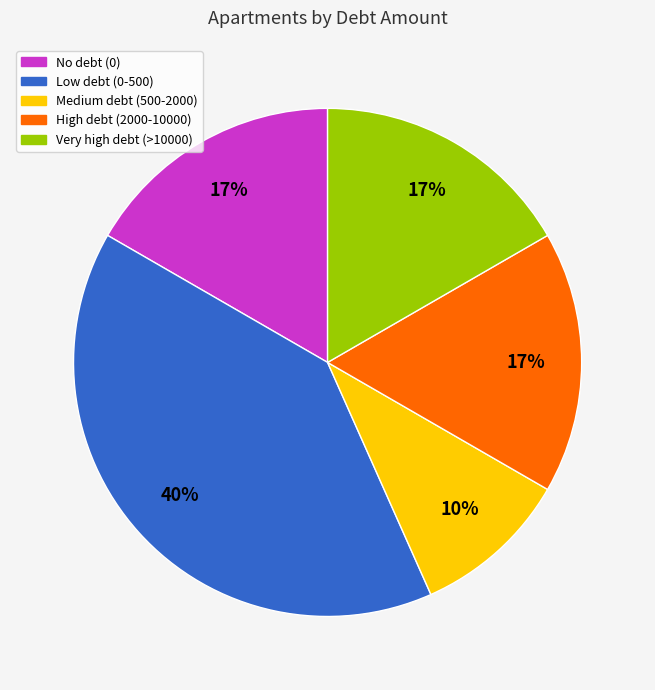

To the nearest percent, what is the difference between the largest and smallest slice percentages?

30%